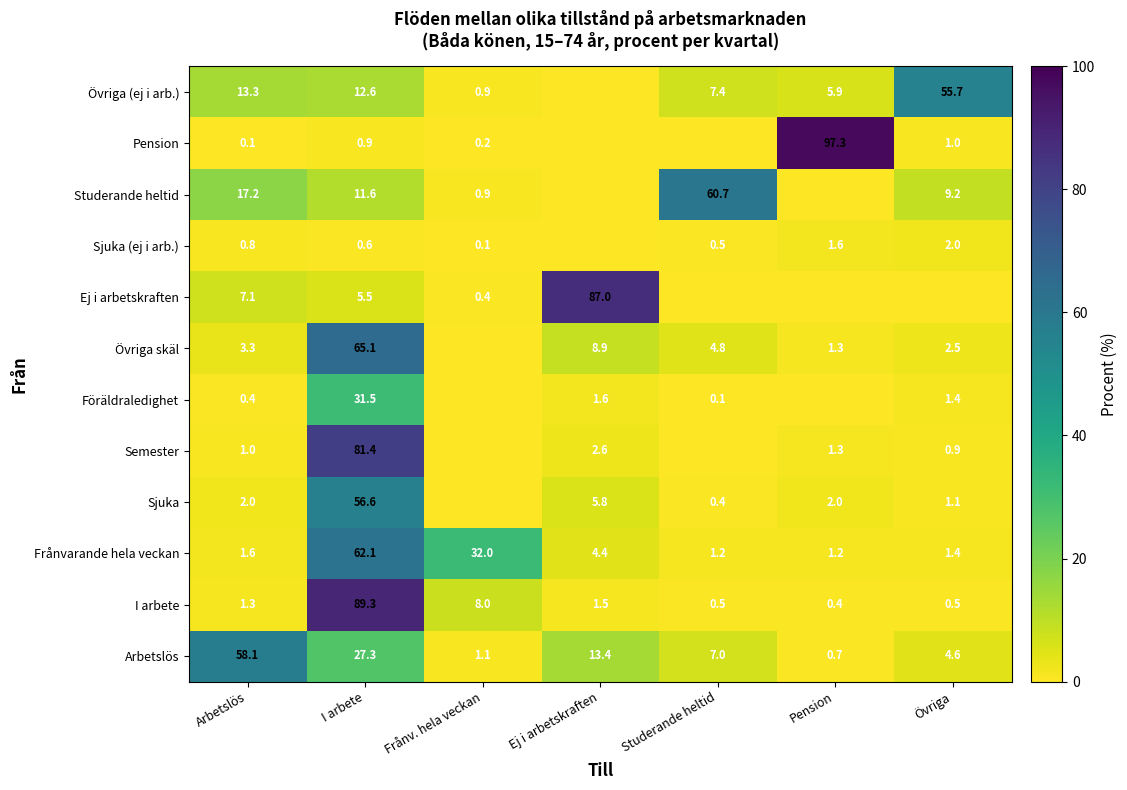

What is the sum of the Arbetslös values at I arbete and Arbetslös?

85.4